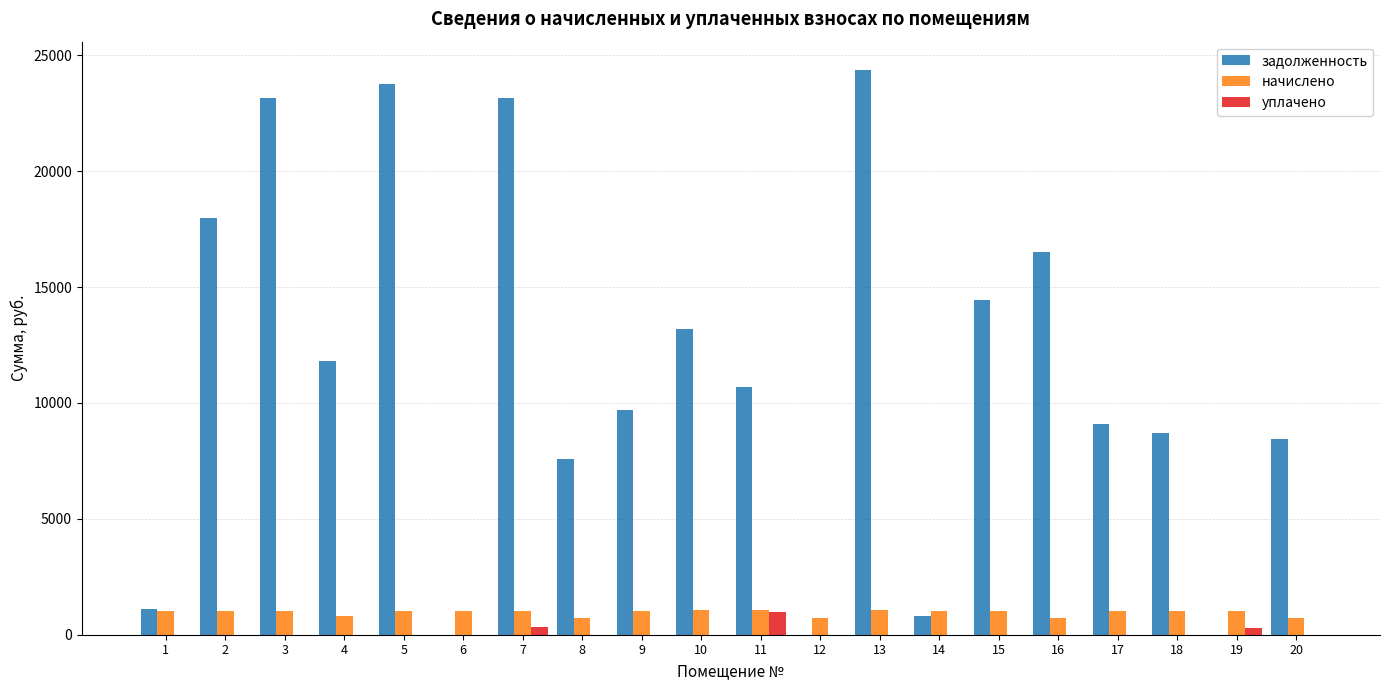

What is the maximum value shown in the chart?

24370.3